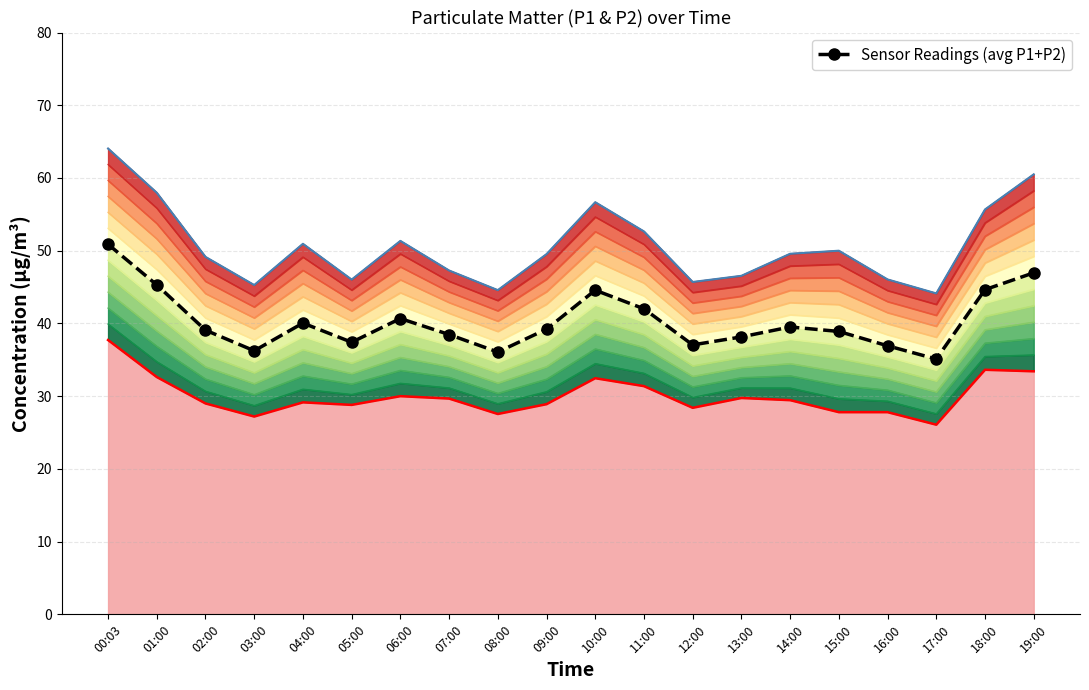

What is the sum of the values at 16:00 and 10:00?

81.5